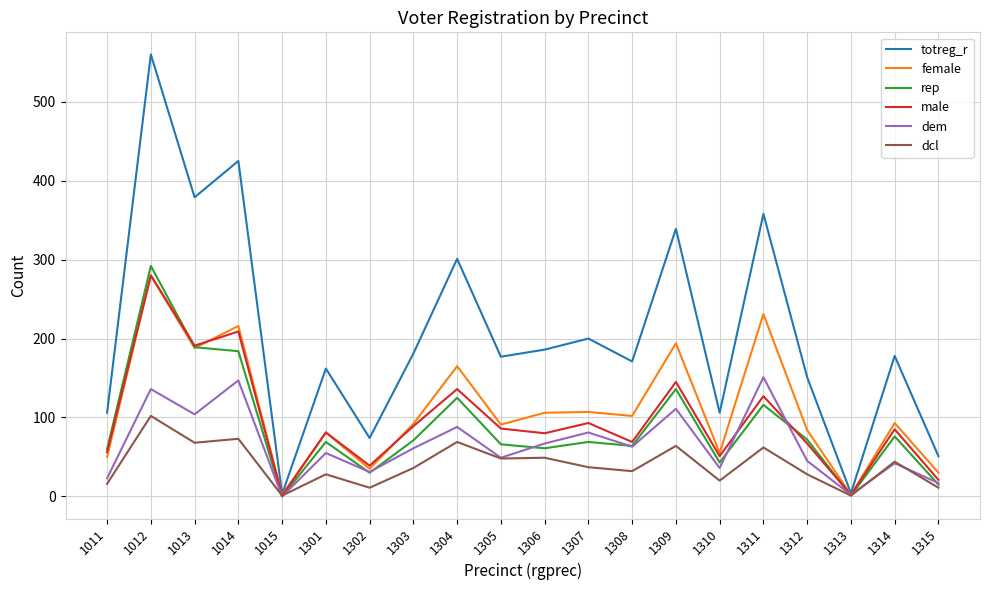

Which series has the widest spread of values?

totreg_r